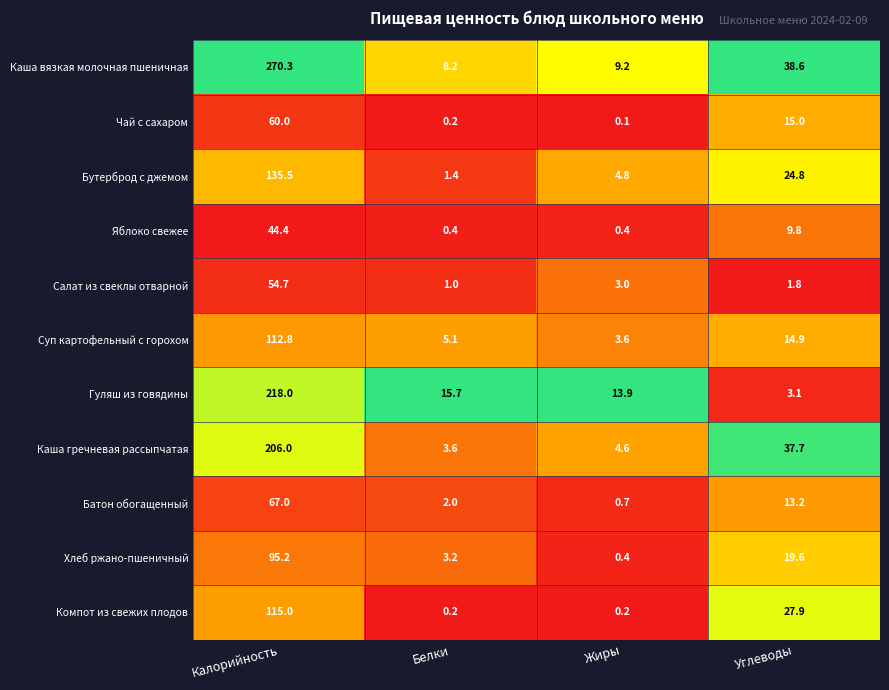

List the labels in order of Чай с сахаром value, smallest first.

Жиры, Белки, Углеводы, Калорийность